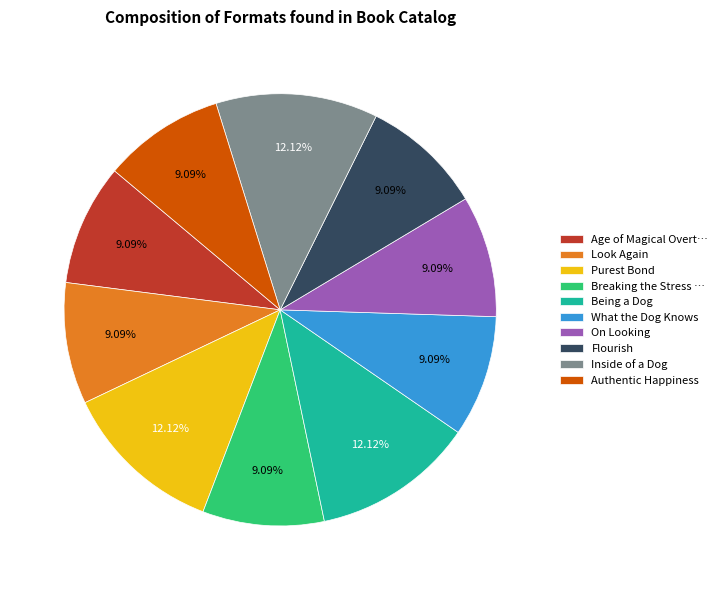

Is there any slice that represents more than half of the pie?

No